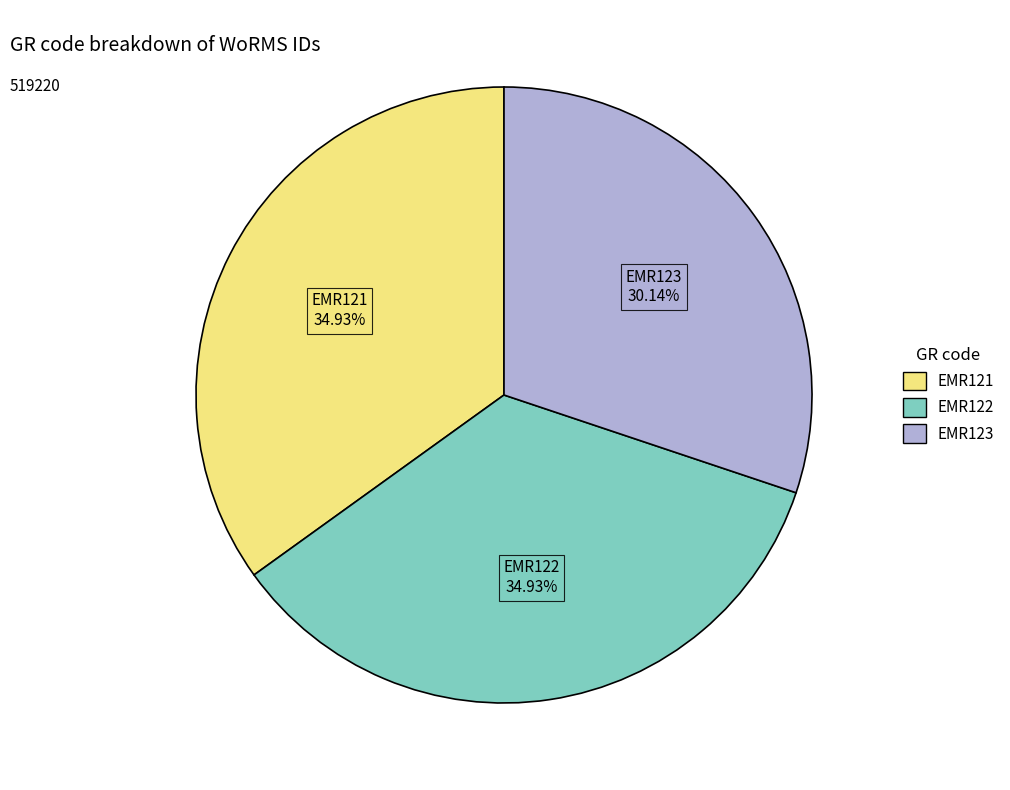

What percentage is the EMR123 slice, to the nearest percent?

30%